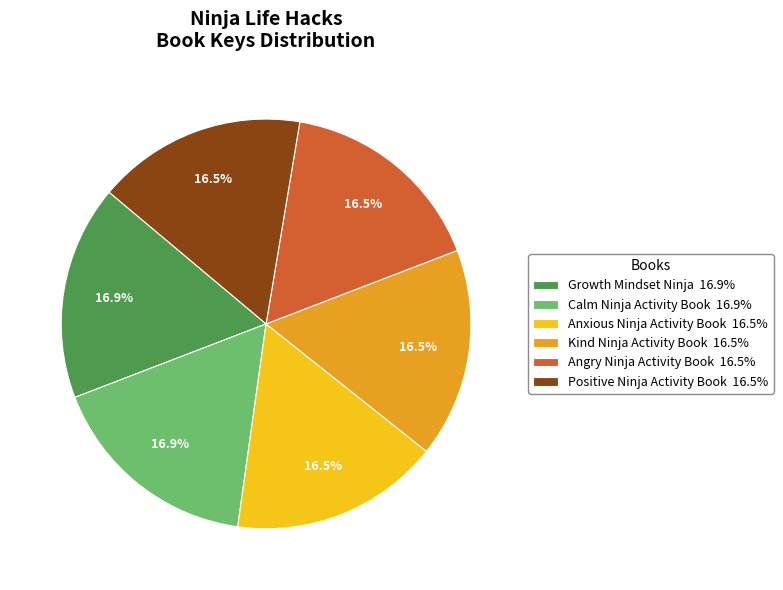

Is Anxious Ninja Activity Book 16.5% the majority of the pie?

No